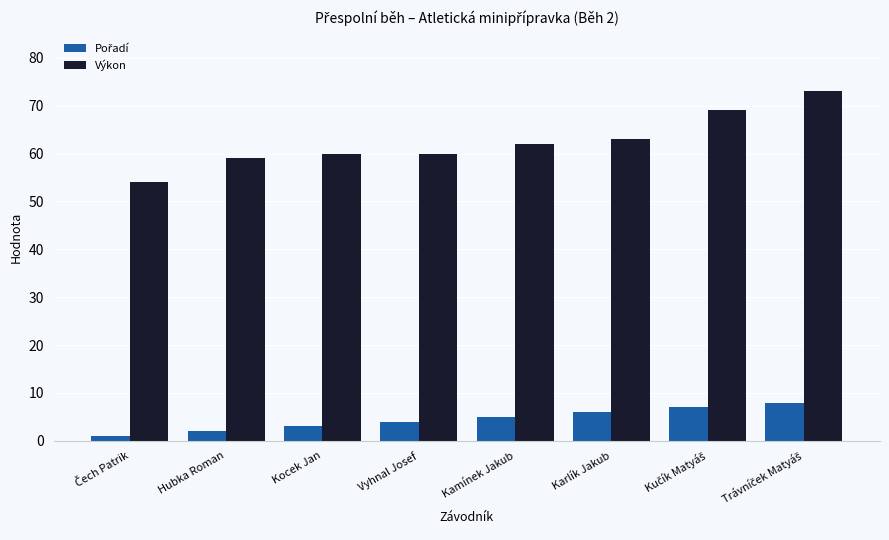

Read the Výkon value at Karlík Jakub, to the nearest 10.

60